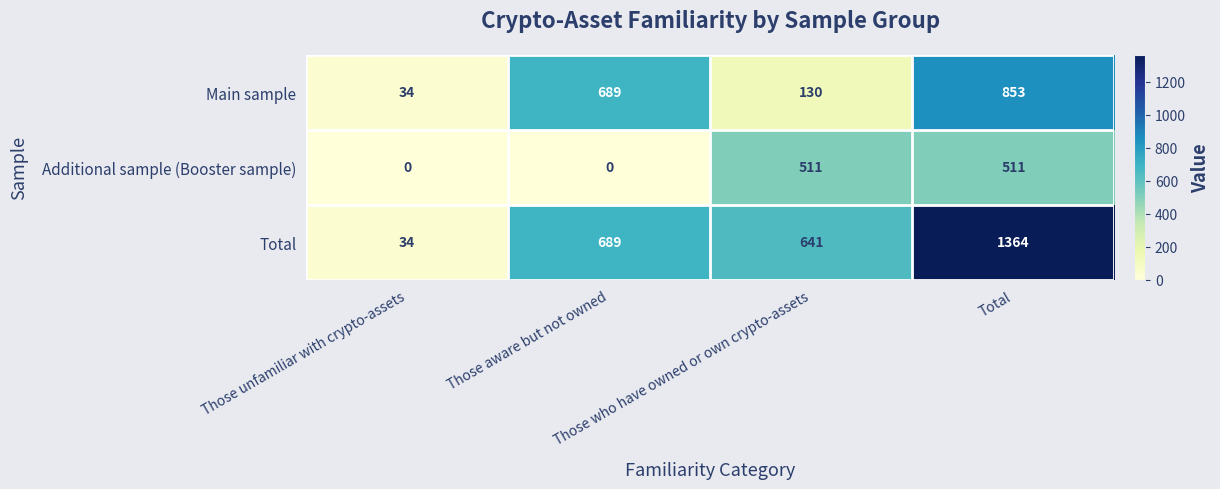

List the series in order of their overall mean, lowest first.

Additional sample (Booster sample), Main sample, Total